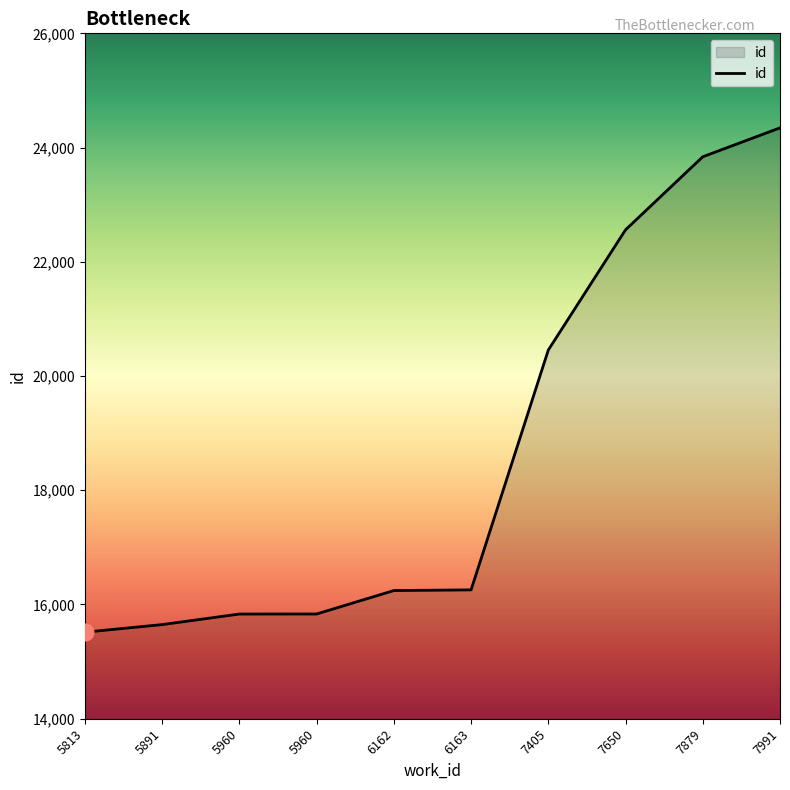

What is the sum of the values at 6163 and 7405?

36711